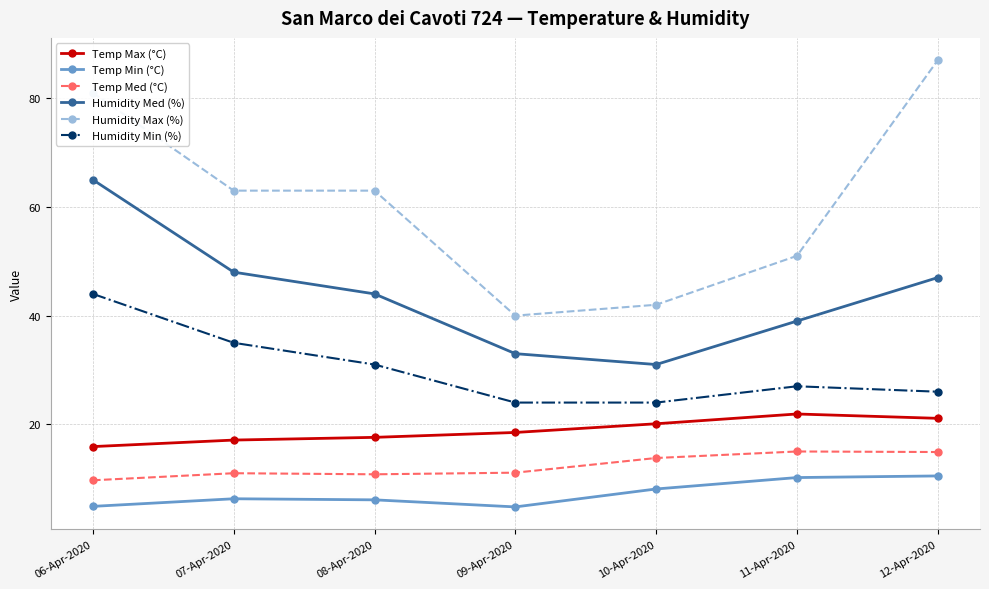

Read the Temp Med (°C) value at 11-Apr-2020.

15.0